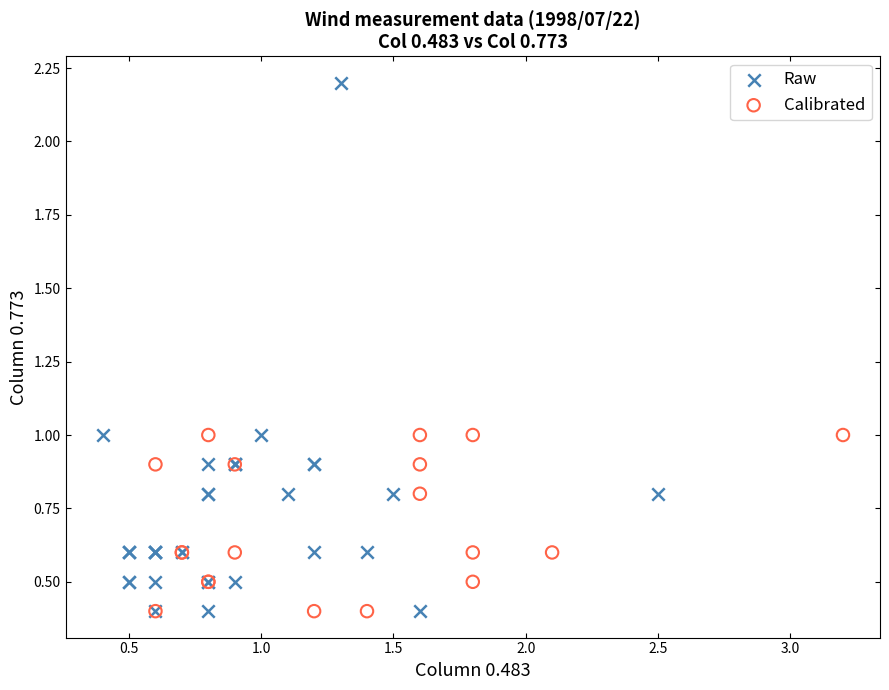

What are all the series names shown in the legend?

Raw, Calibrated